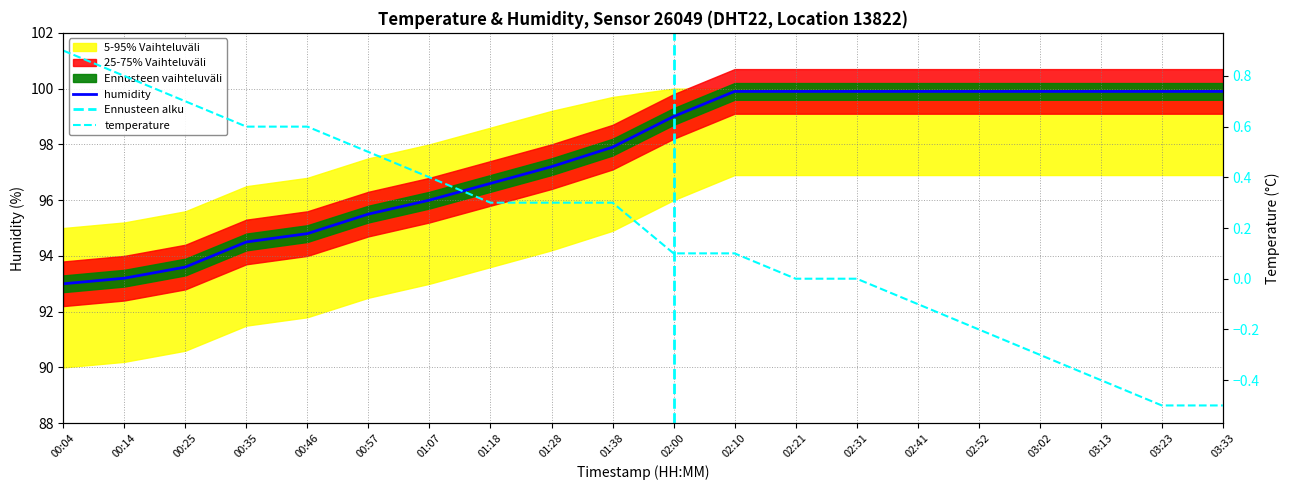

How many values in the temperature series are below 0?

6